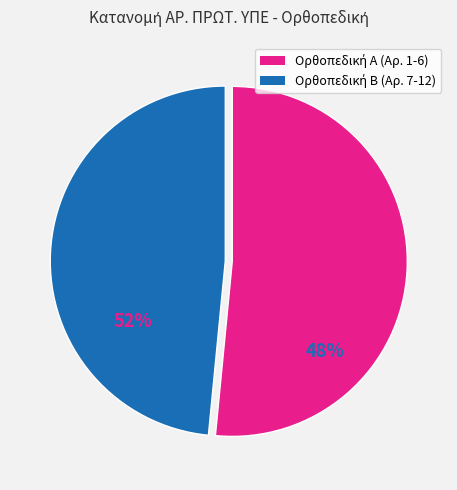

Is there any slice that represents more than half of the pie?

Yes